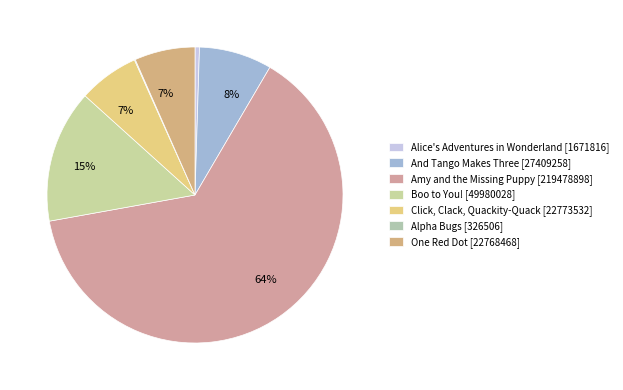

To the nearest percent, what is the combined percentage of Click, Clack, Quackity-Quack and One Red Dot?

13%